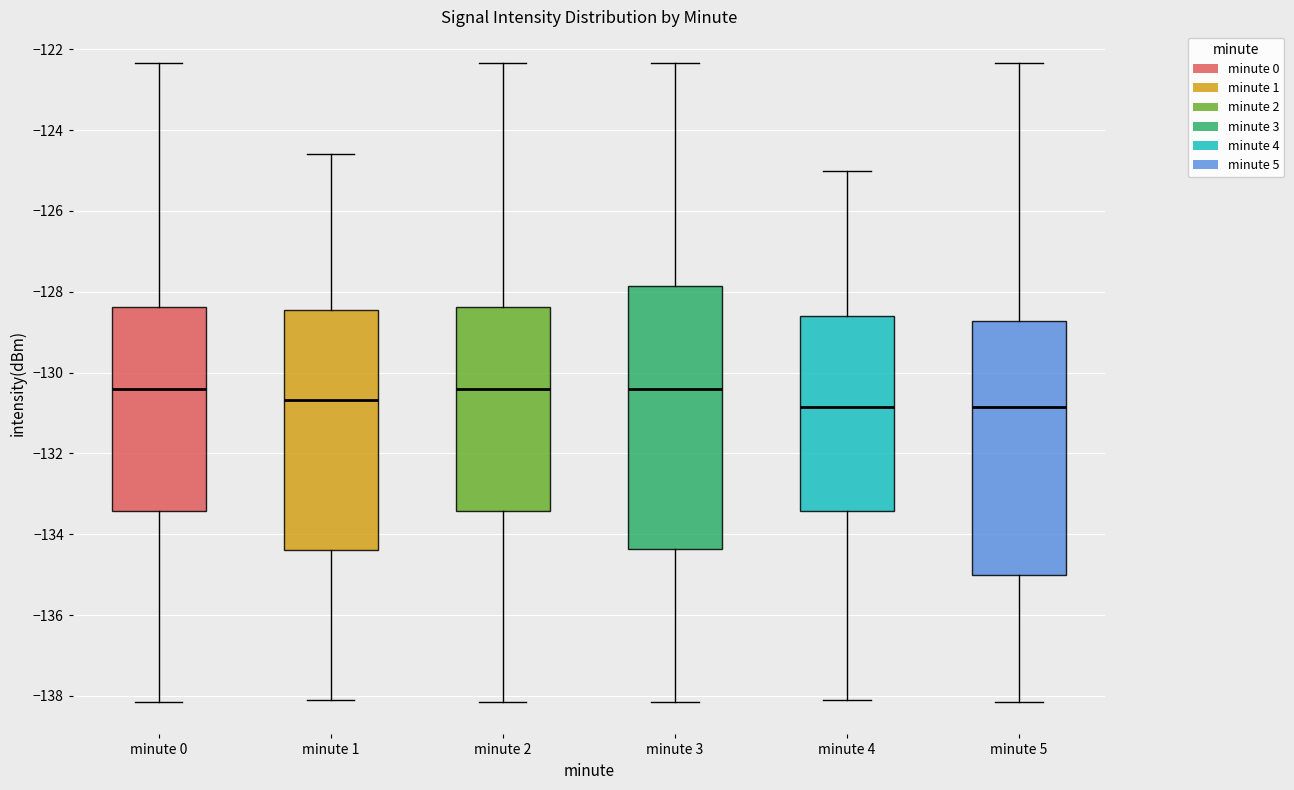

Comparing the boxes themselves (not the whiskers), which one is the tallest?

minute 3